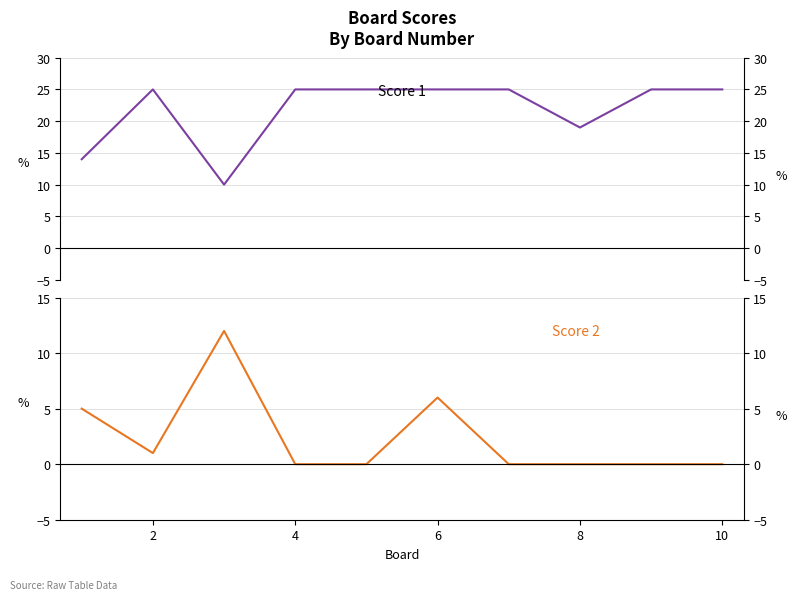

How many times do Score 2 and Score 1 cross each other?

2